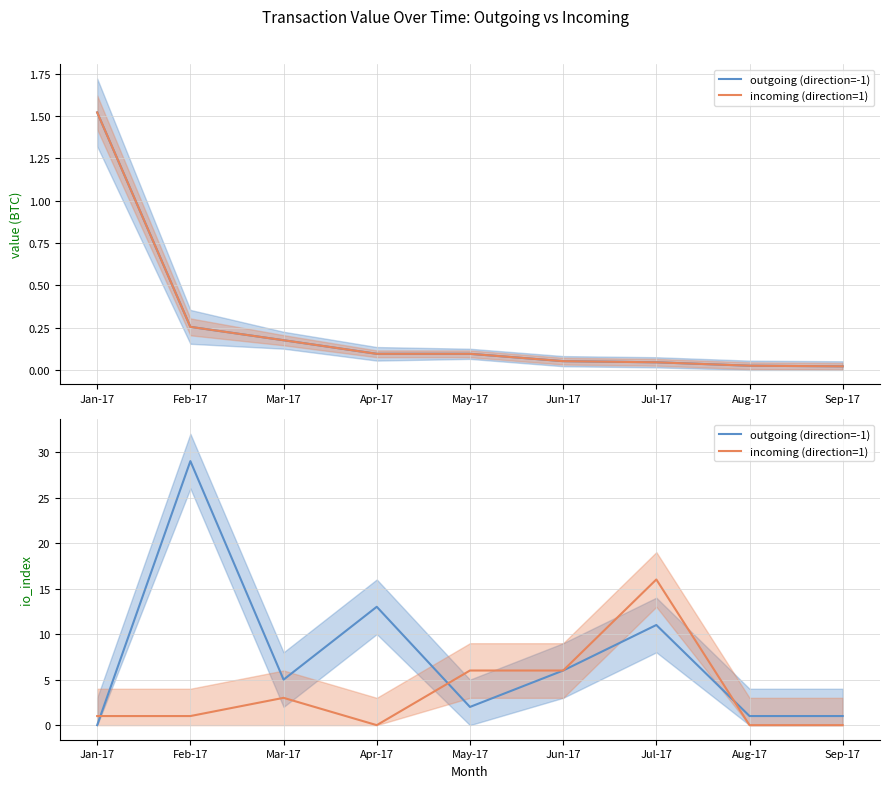

How many lines are shown in the chart?

2